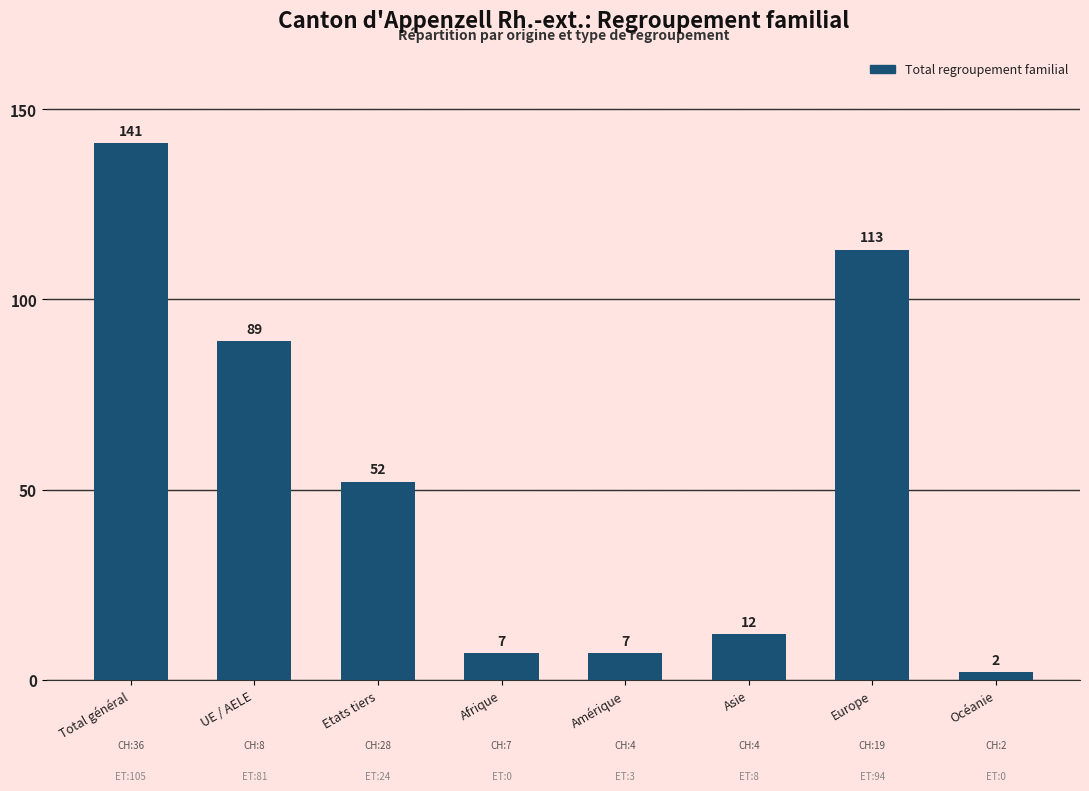

Is it true that the value at UE / AELE is 47?

False